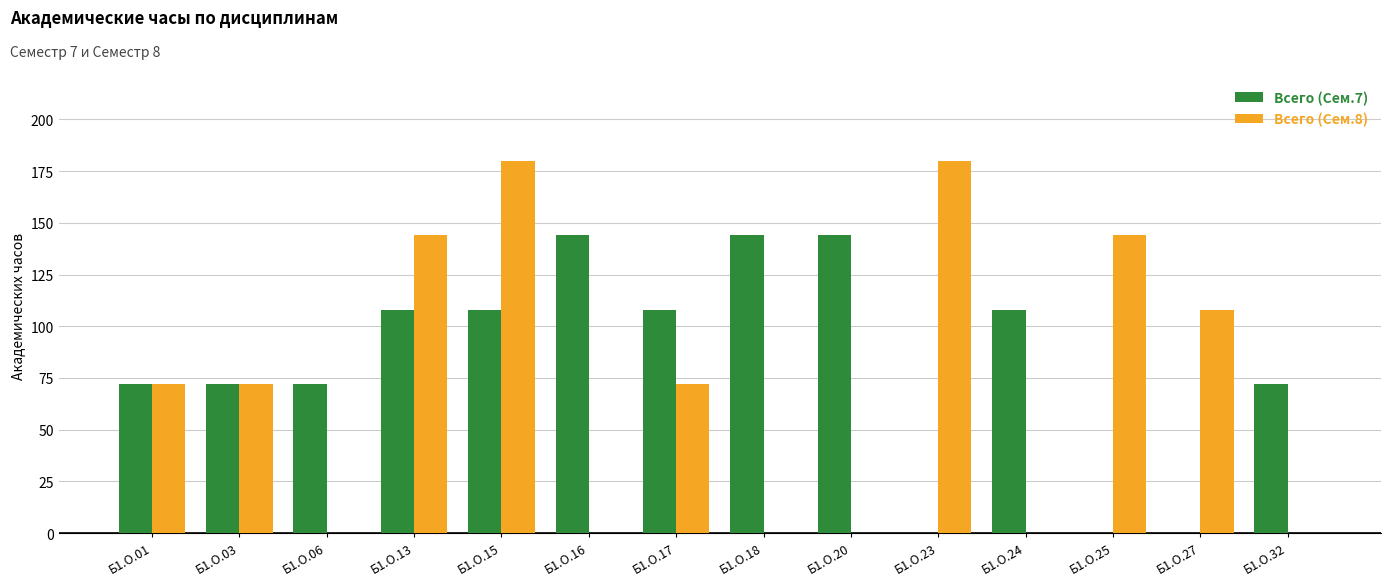

How many groups of bars are there?

14